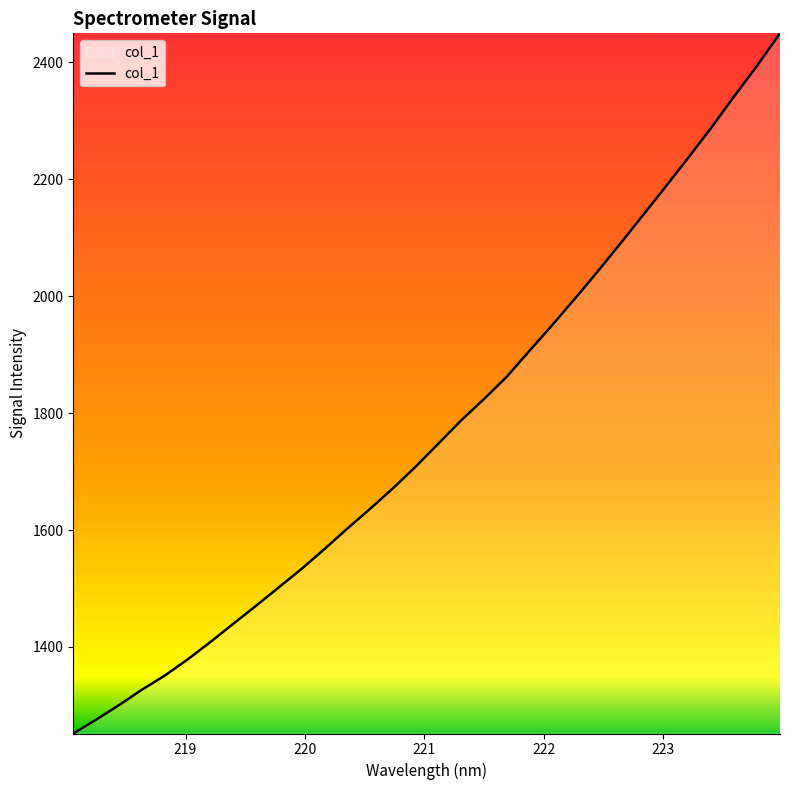

What is the difference between the maximum and minimum values?

1197.3